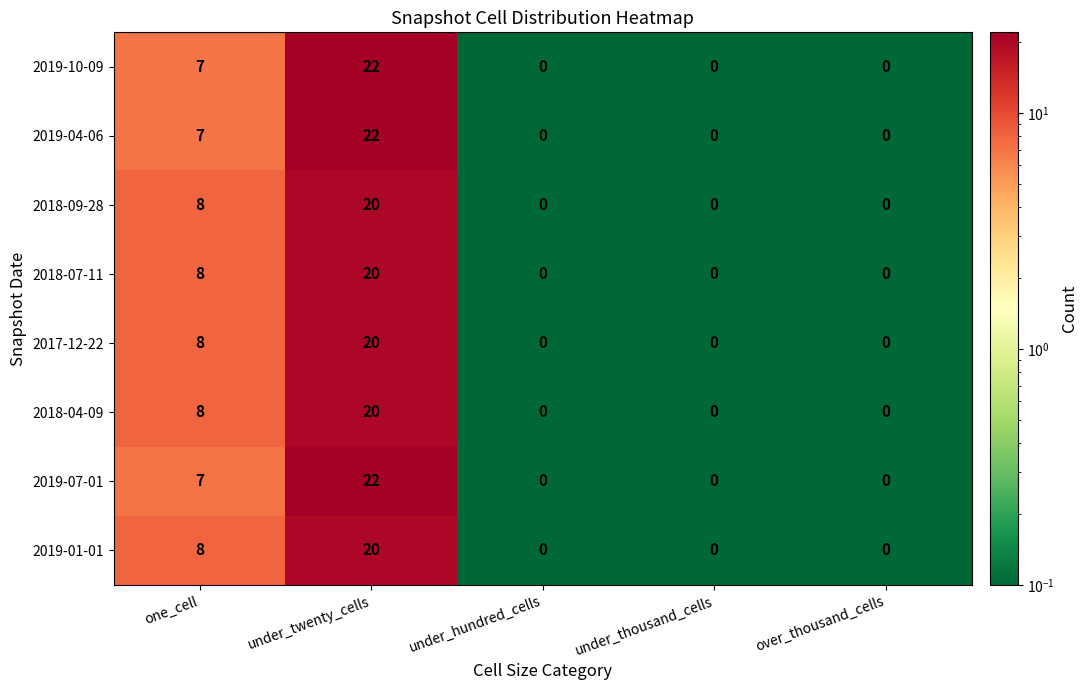

What is the highest value of the 2019-10-09 series?

22